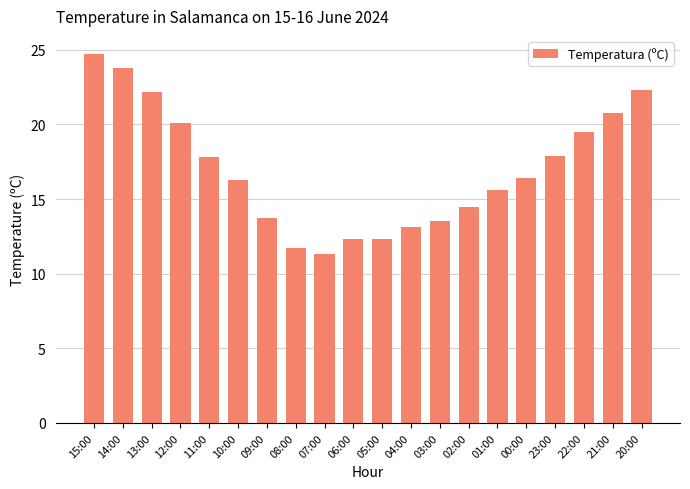

What is the label of the 6th bar from the left?

10:00